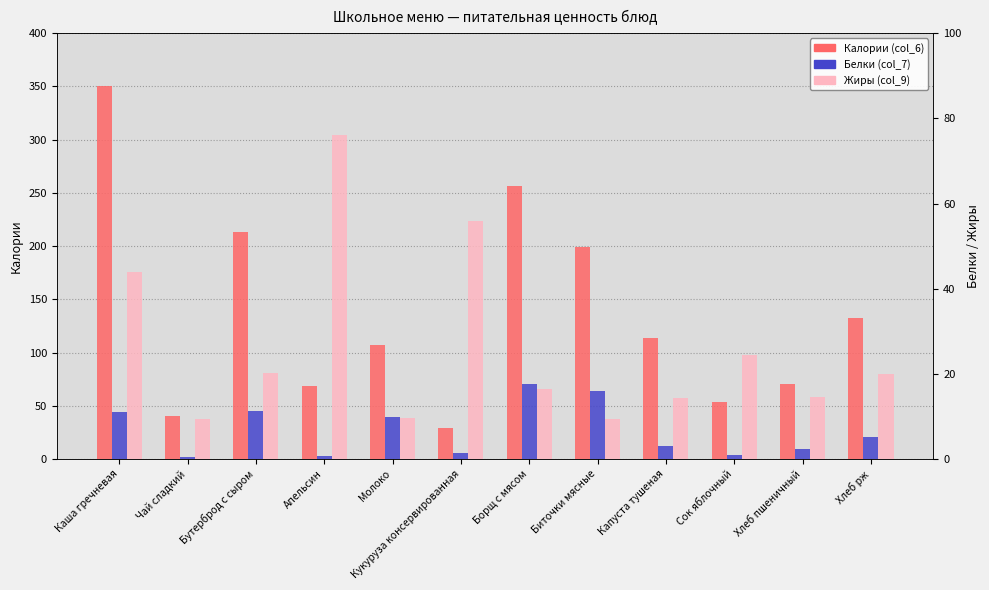

Are the bars horizontal?

No